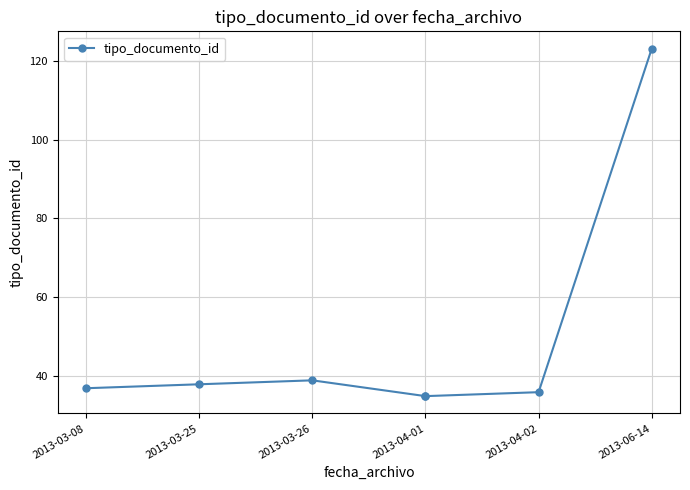

The chart shows a value of 123 at 2013-06-14. True or false?

True